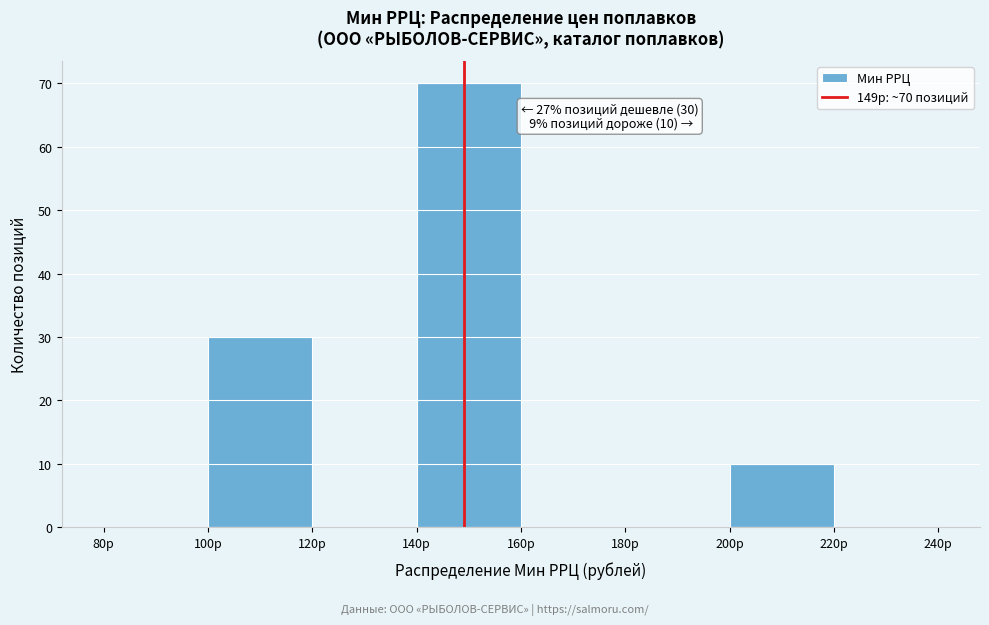

Over which range of the x-axis is the bar tallest?

140 to 160